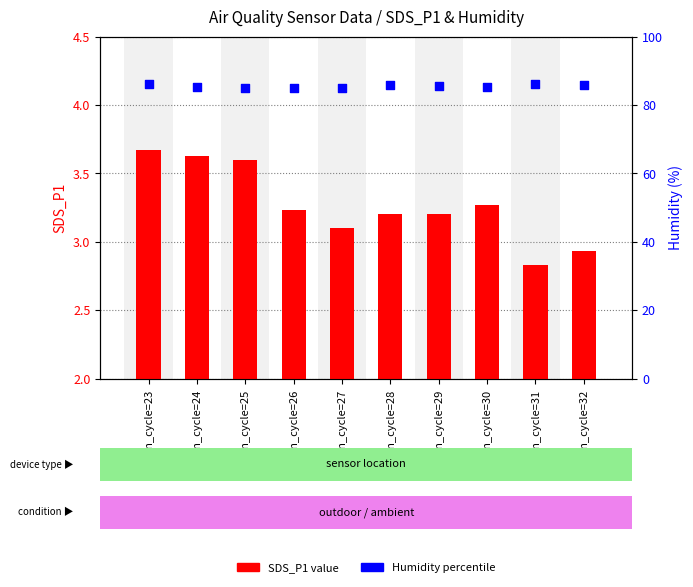

What is the total value across all series at Min_cycle=26?

88.1